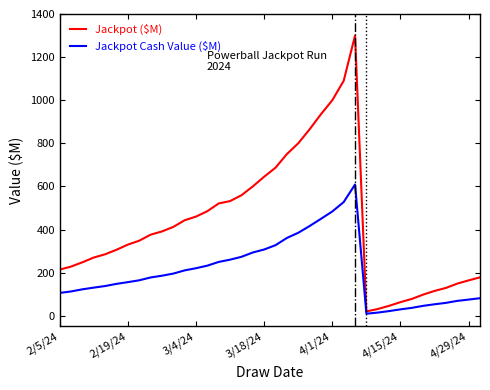

Which series has the largest total across all categories?

Jackpot ($M)